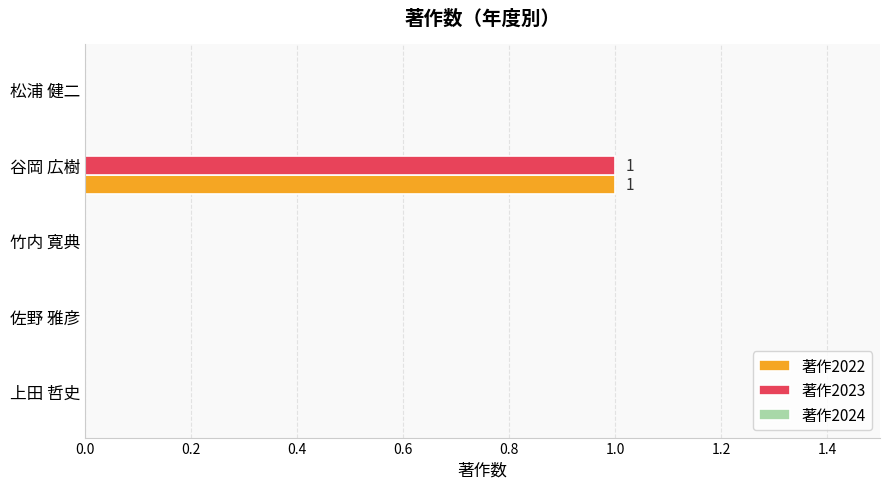

The value of 著作2022 at 松浦 健二 is 0. True or false?

True